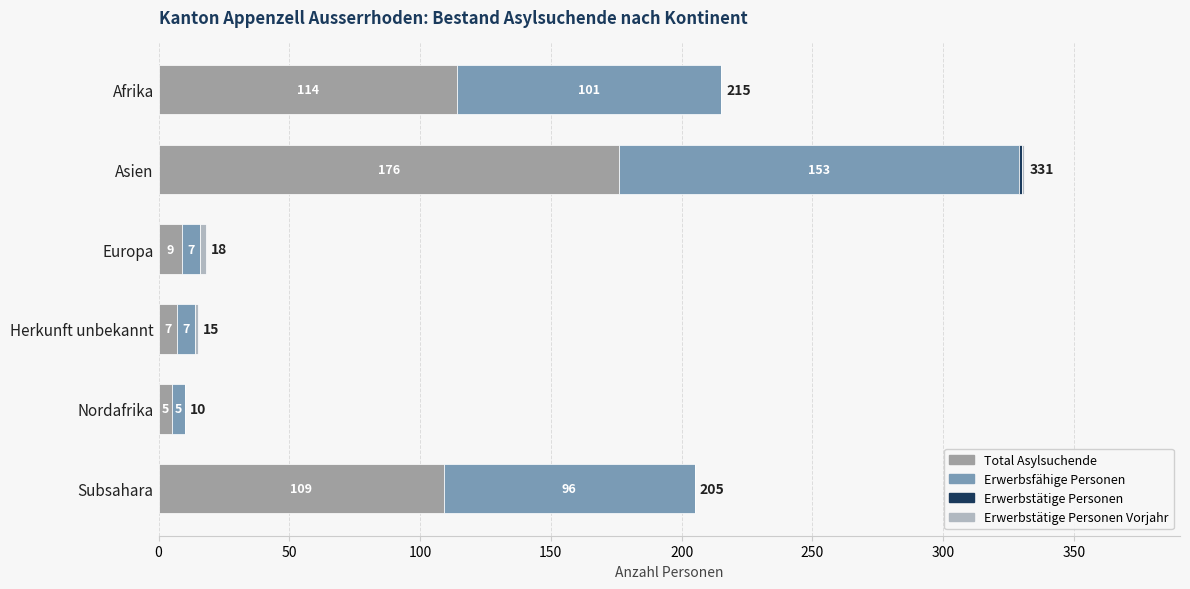

What is the total value across all series at Subsahara?

205